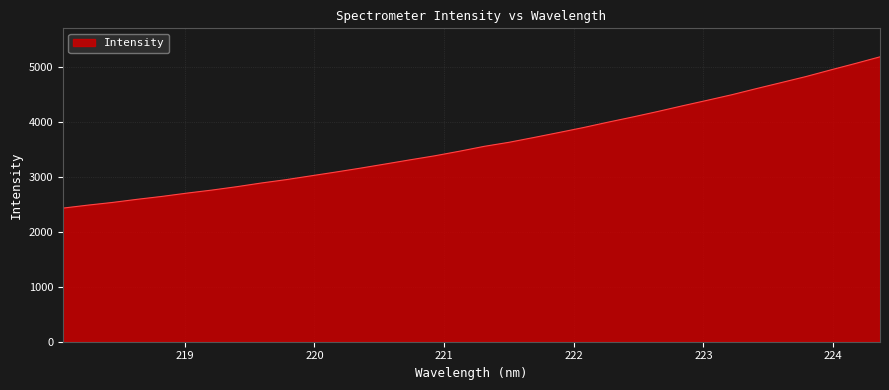

What is the greatest value displayed?

5184.0